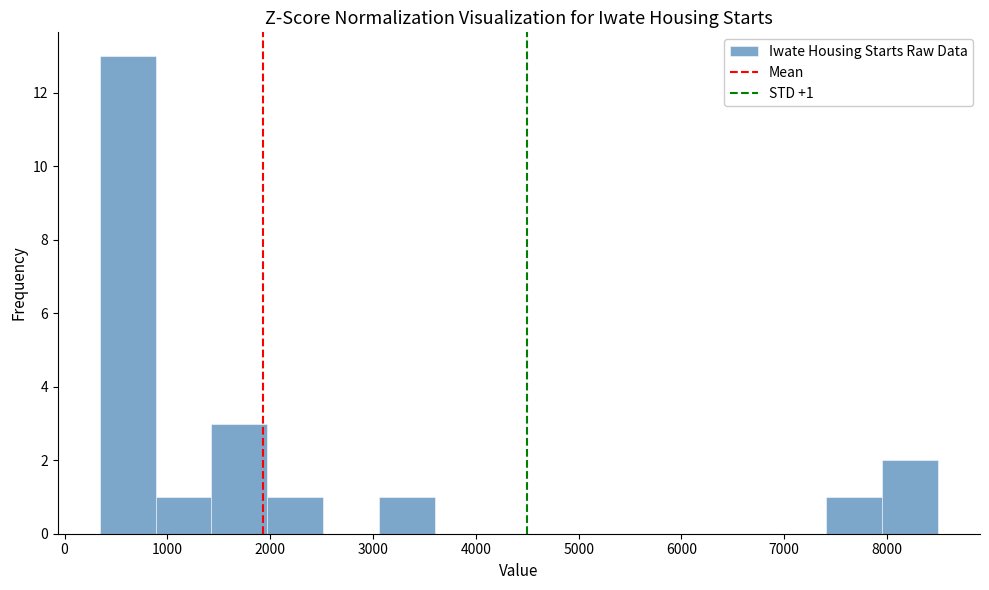

Over which range of the x-axis is the bar tallest?

300 to 900